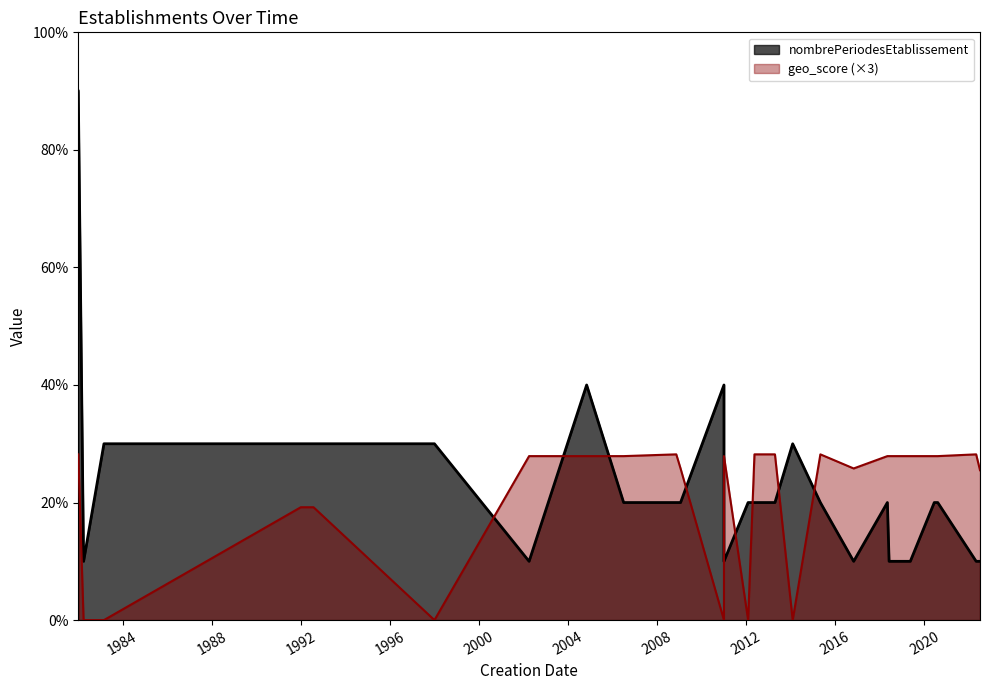

True or false: nombrePeriodesEtablissement and geo_score intersect in this chart.

False